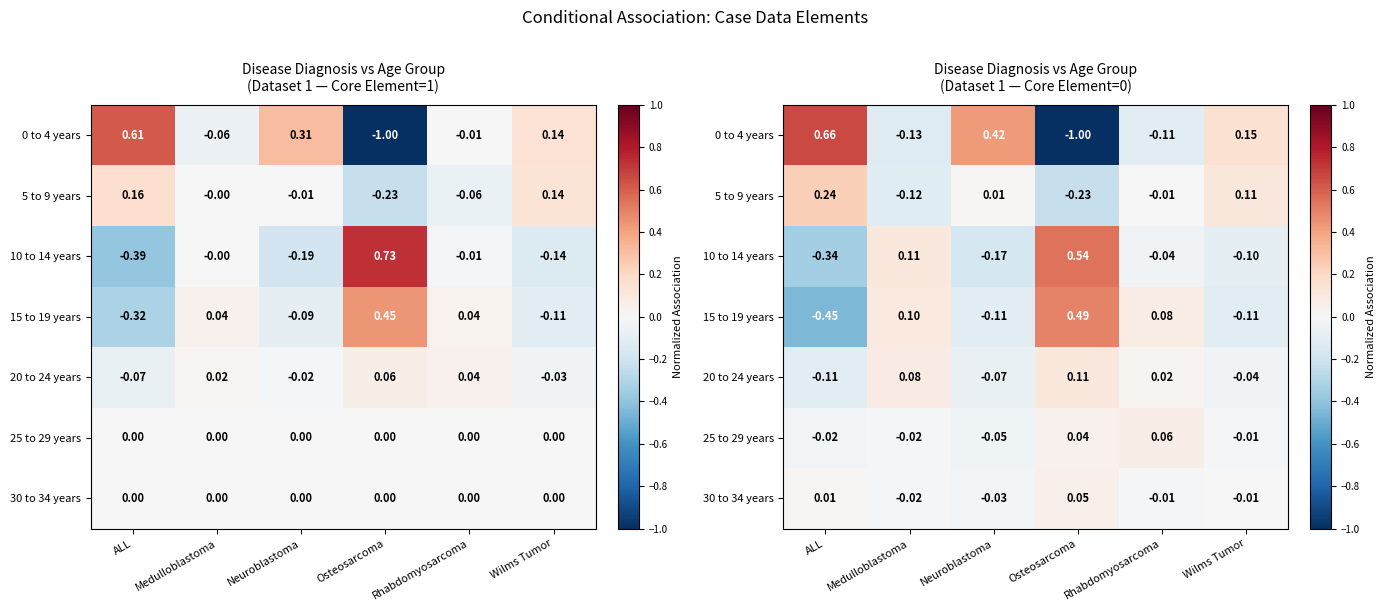

Which series changed the most between ALL and Rhabdomyosarcoma?

0 to 4 years